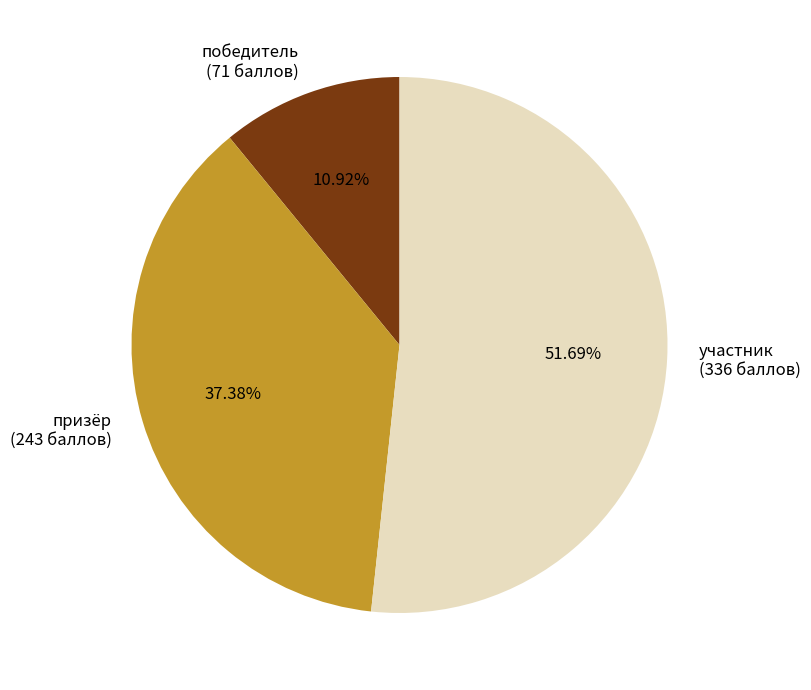

Do участник and призёр together represent more than half of the pie?

Yes